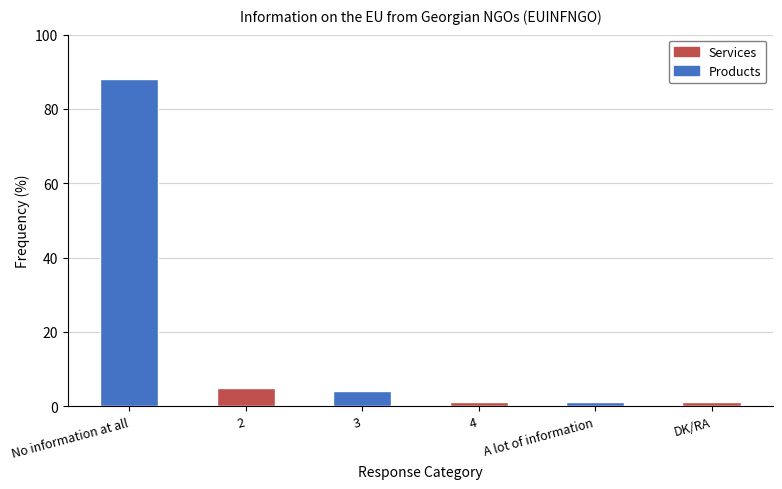

Which series has the largest total across all categories?

Products